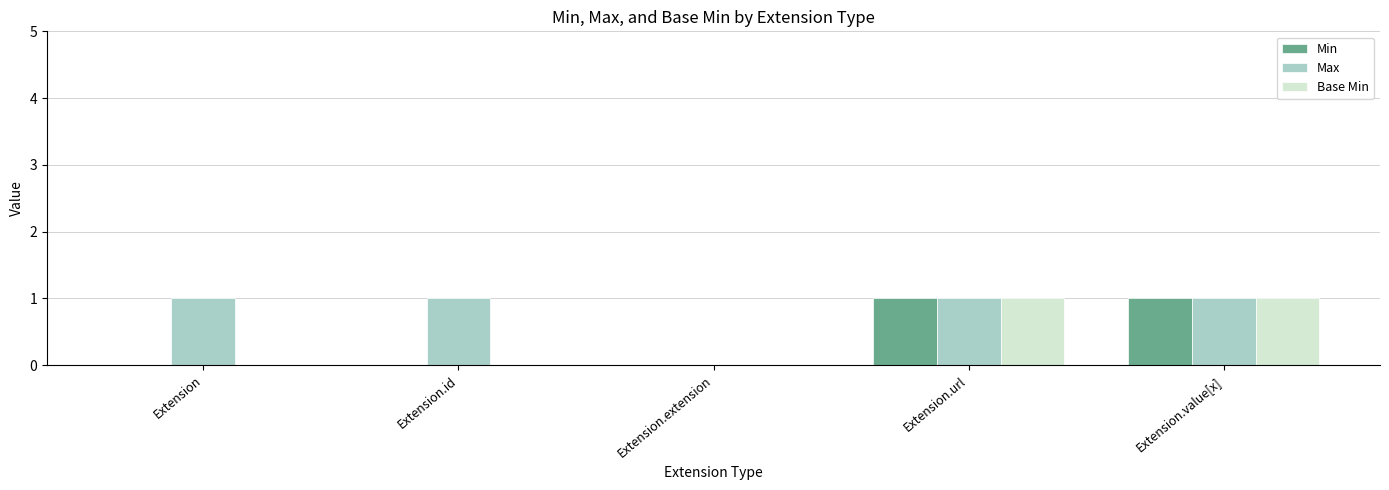

Is it true that Max equals 1 at Extension.id?

True